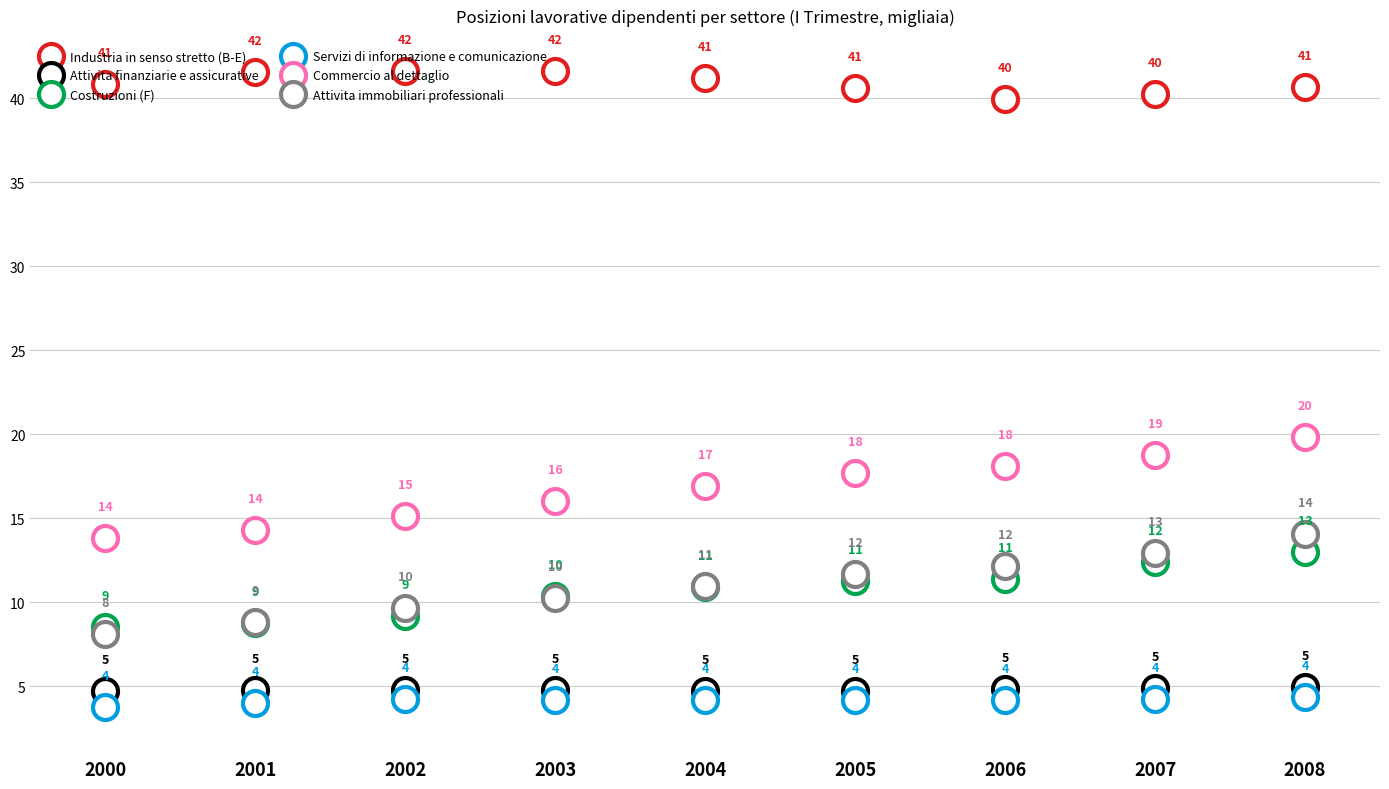

Is this an area chart (filled region under the line)?

No